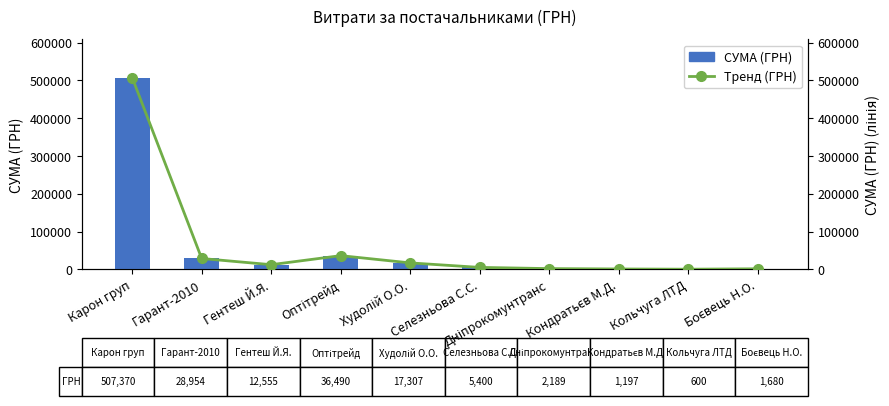

Is the value of Тренд (ГРН) at Гентеш Й.Я. greater than the value of СУМА (ГРН) at Кольчуга ЛТД?

Yes